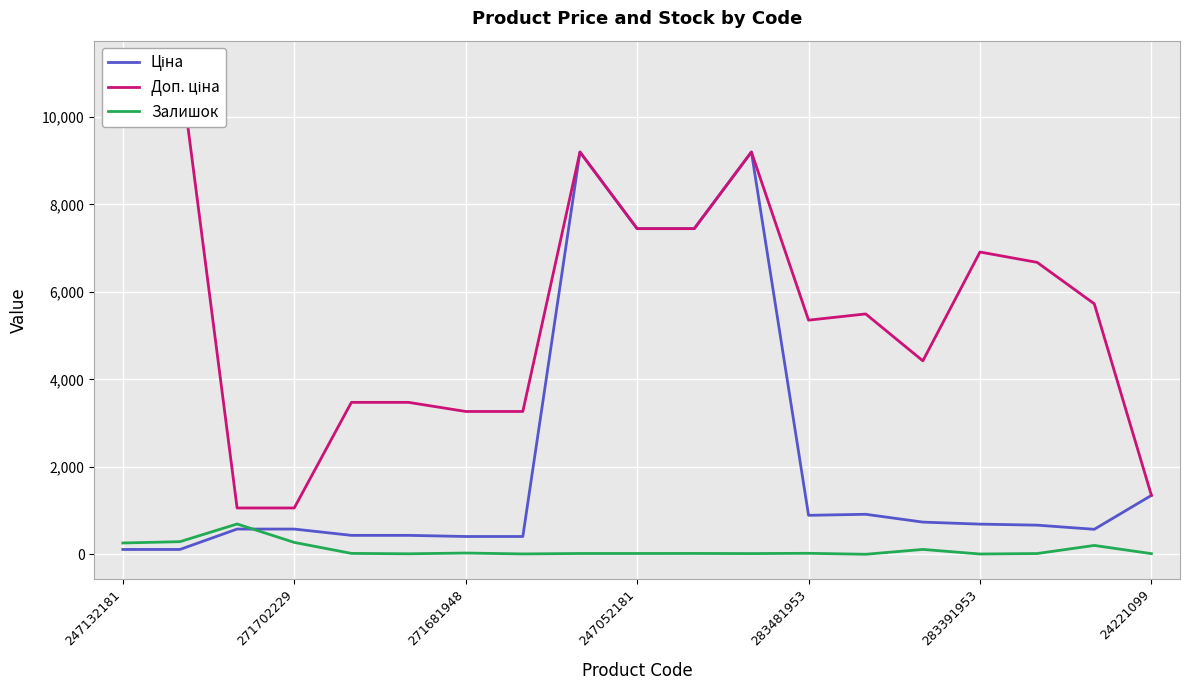

True or false: Доп. ціна has more than 0 points higher than both neighbors.

True